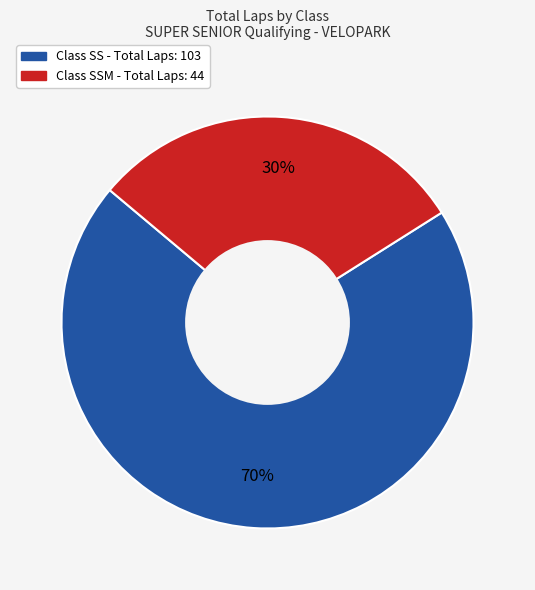

Is there any slice that represents more than half of the pie?

Yes